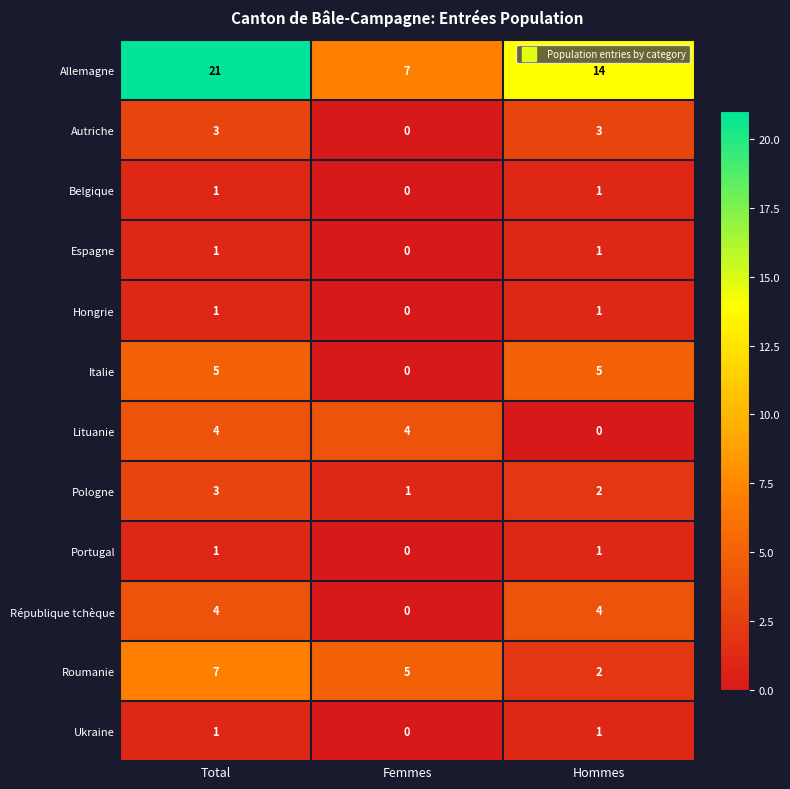

Count the Portugal values in the range 0 to 1.

3